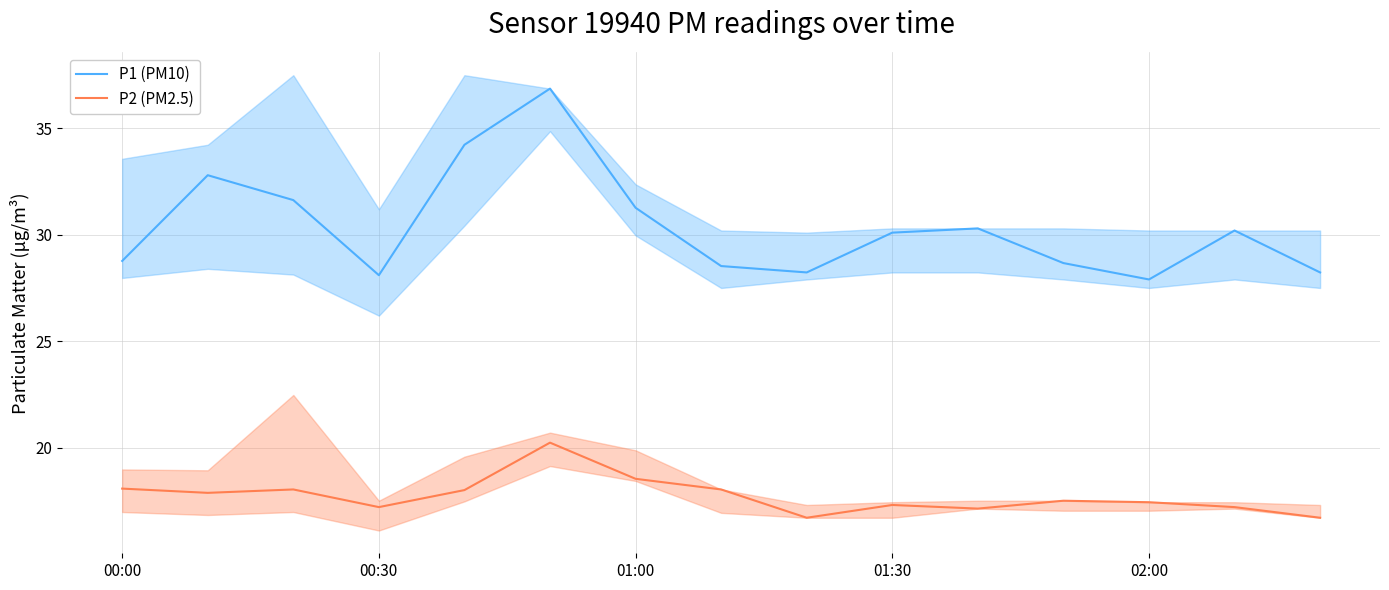

The value of P2 (PM2.5) at 00:00 is 18.1. True or false?

True